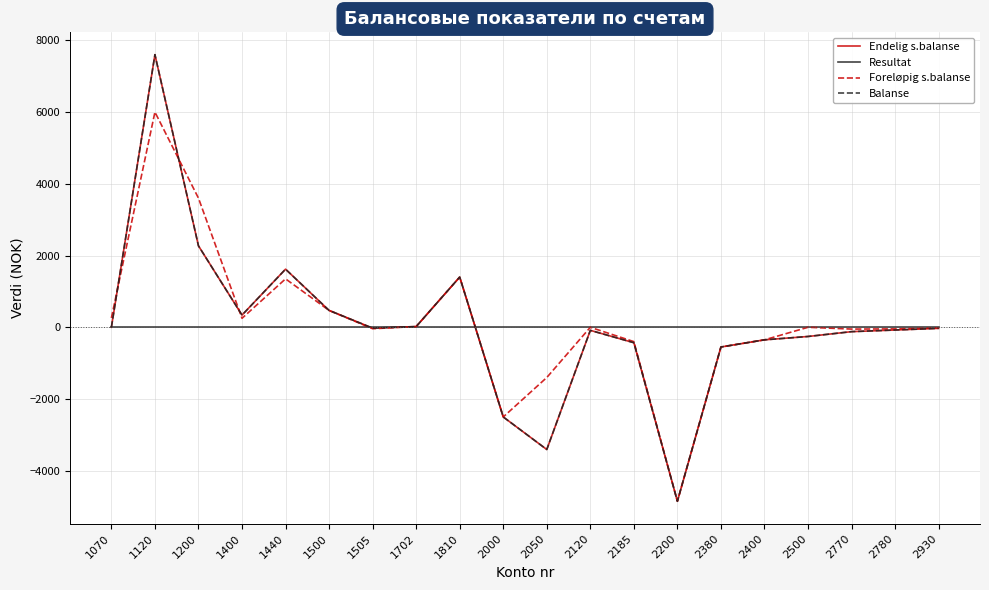

Is this an area chart (filled region under the line)?

No